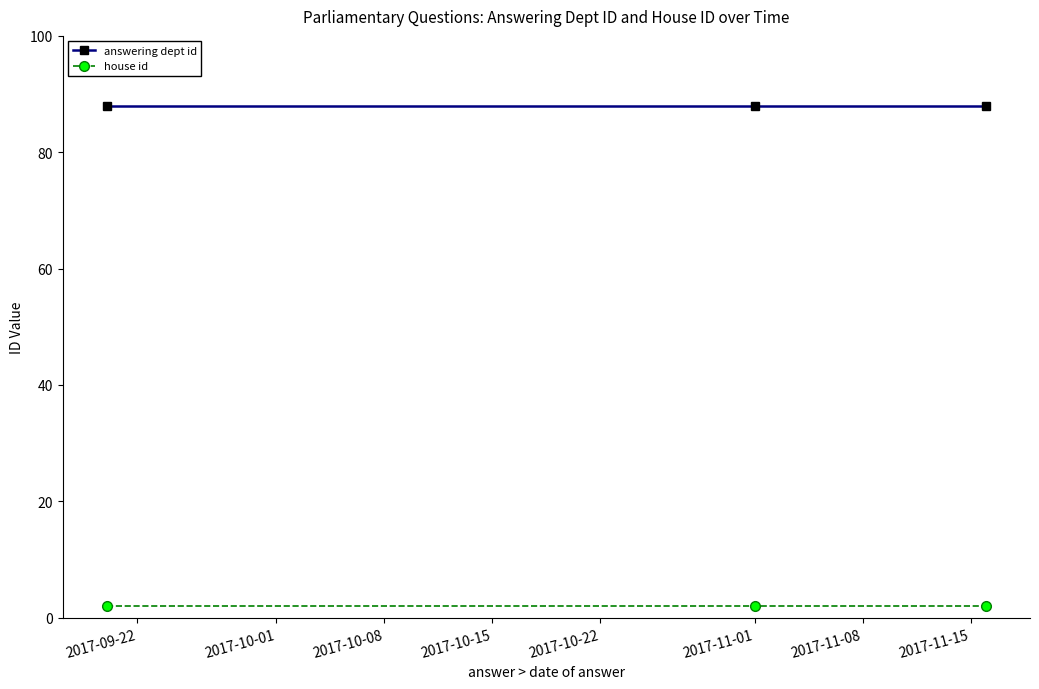

What is the value of the house id point at the 3rd from the left?

2